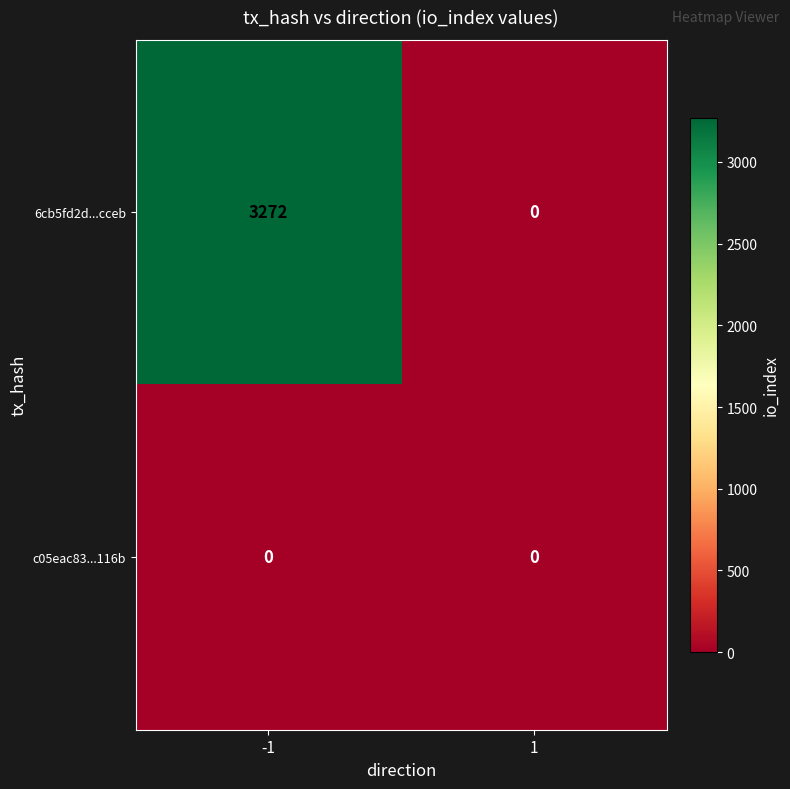

Reading left to right, transcribe all the data shown in this chart.

6cb5fd2d...cceb: -1=3272	1=0
c05eac83...116b: -1=0	1=0